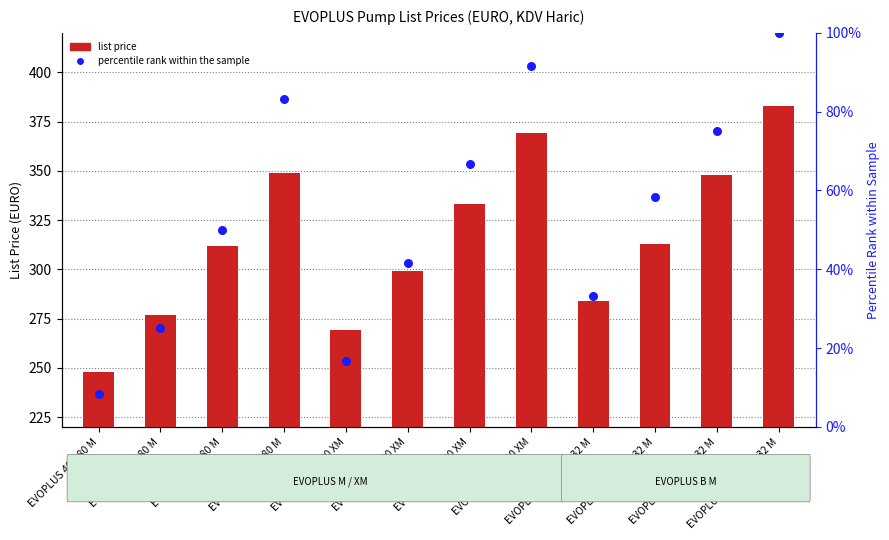

Which series has the largest total across all categories?

list price